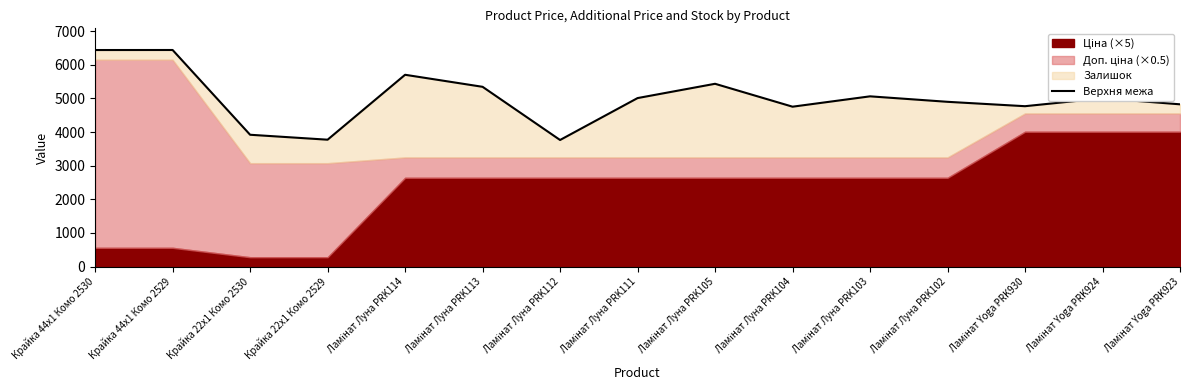

What is the change in value from Крайка 44x1 Комо 2529 to Ламінат Луна PRK105?

-1004.7